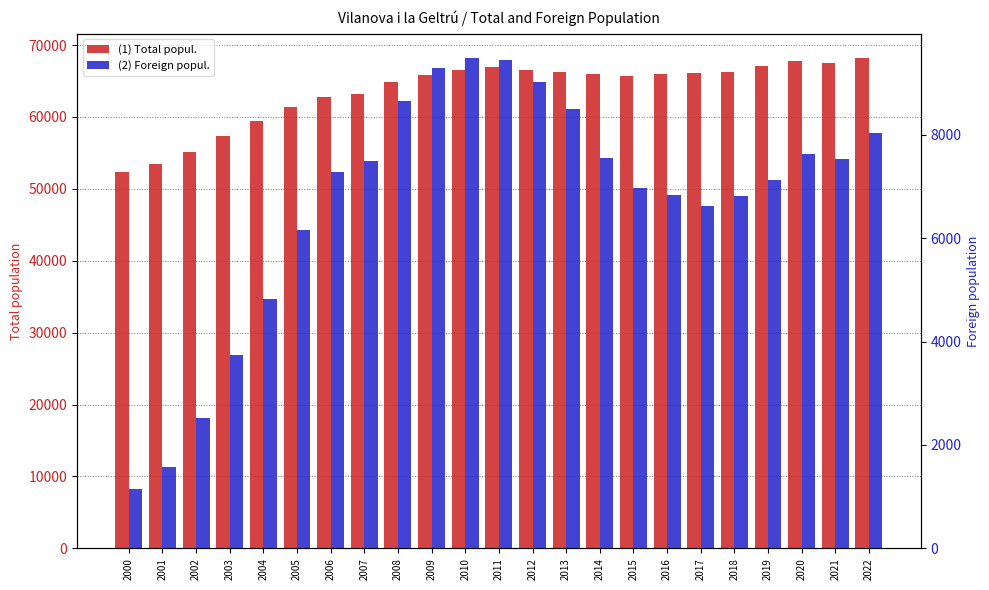

Count the number of categories in the chart.

23